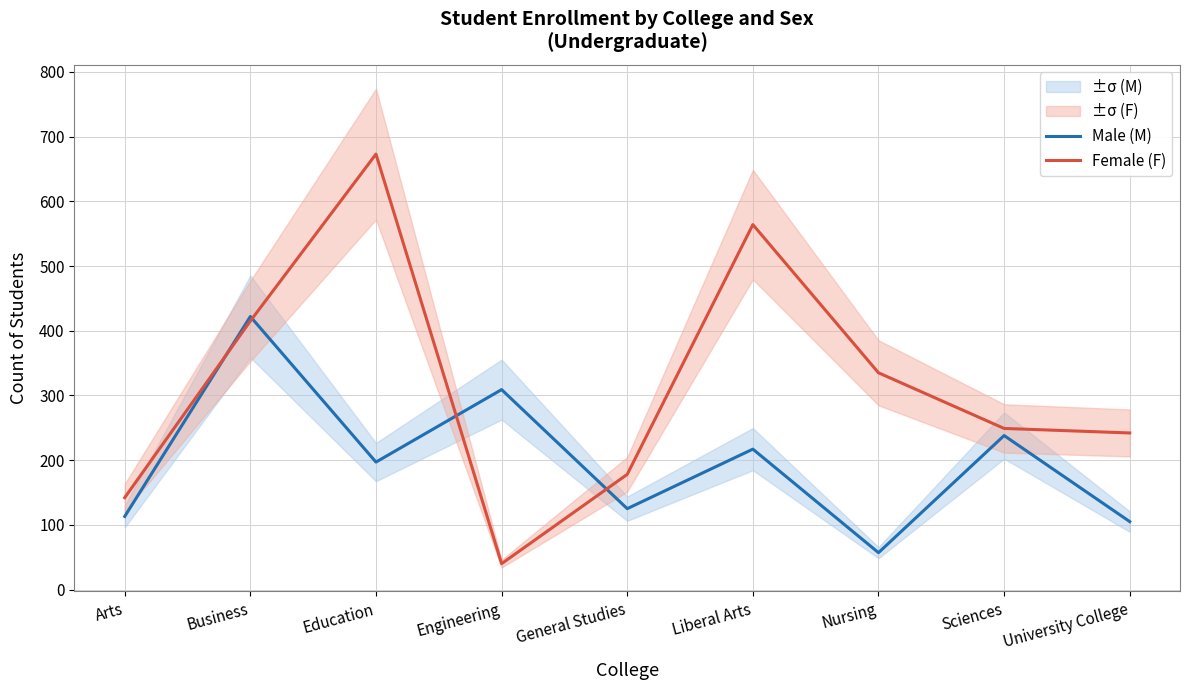

Reading left to right, what are all the values shown in this chart?

Male (M): 113	422	197	309	125	217	57	238	105
Female (F): 142	415	673	40	178	564	335	249	242